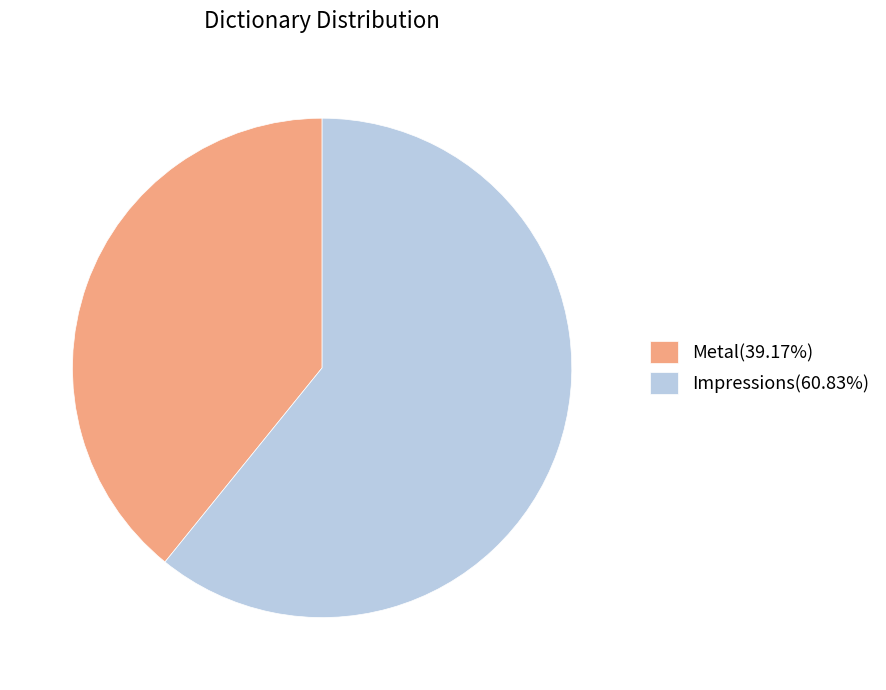

Do Impressions(60.83%) and Metal(39.17%) together represent more than half of the pie?

Yes